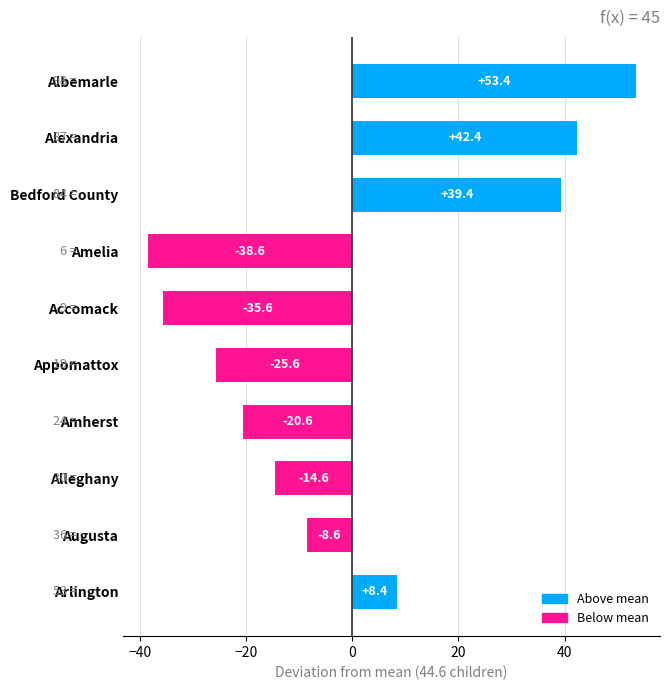

Reading bottom to top, what are all the values shown in this chart?

8.4	-8.6	-14.6	-20.6	-25.6	-35.6	-38.6	39.4	42.4	53.4